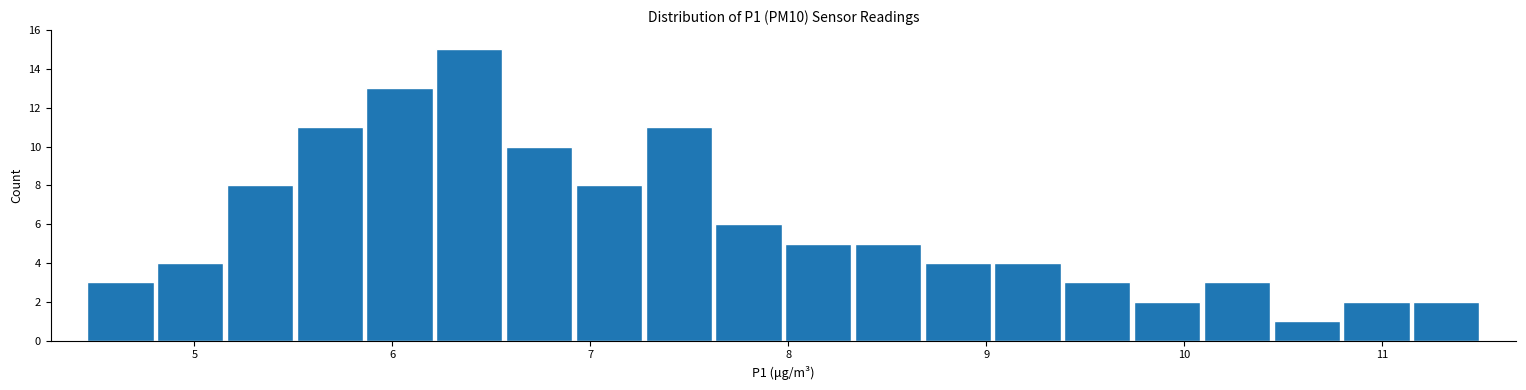

Read against the x-axis, roughly where is the centre of the tallest bar?

6.4